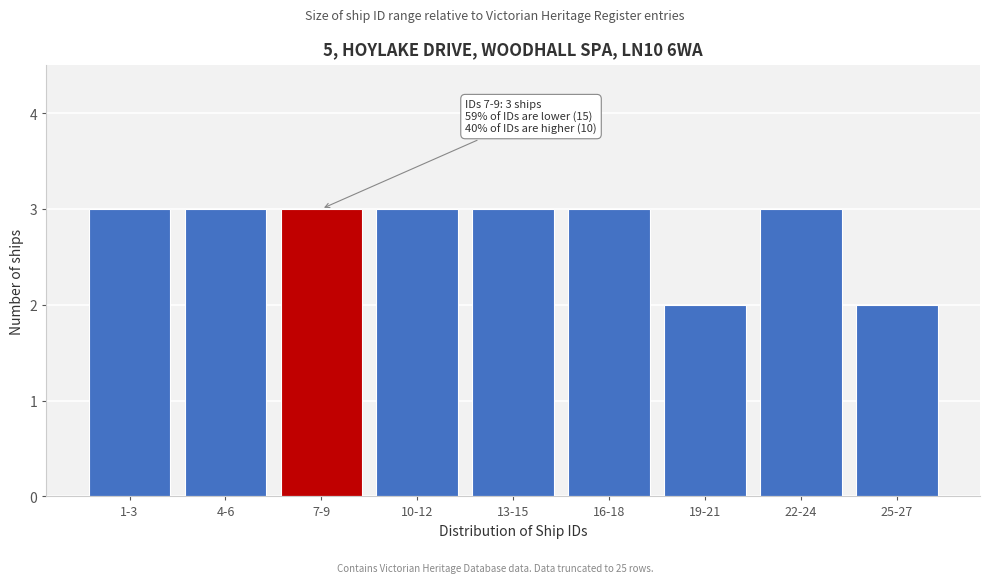

Reading left to right, what are all the values shown in this chart?

3	3	3	3	3	3	2	3	2